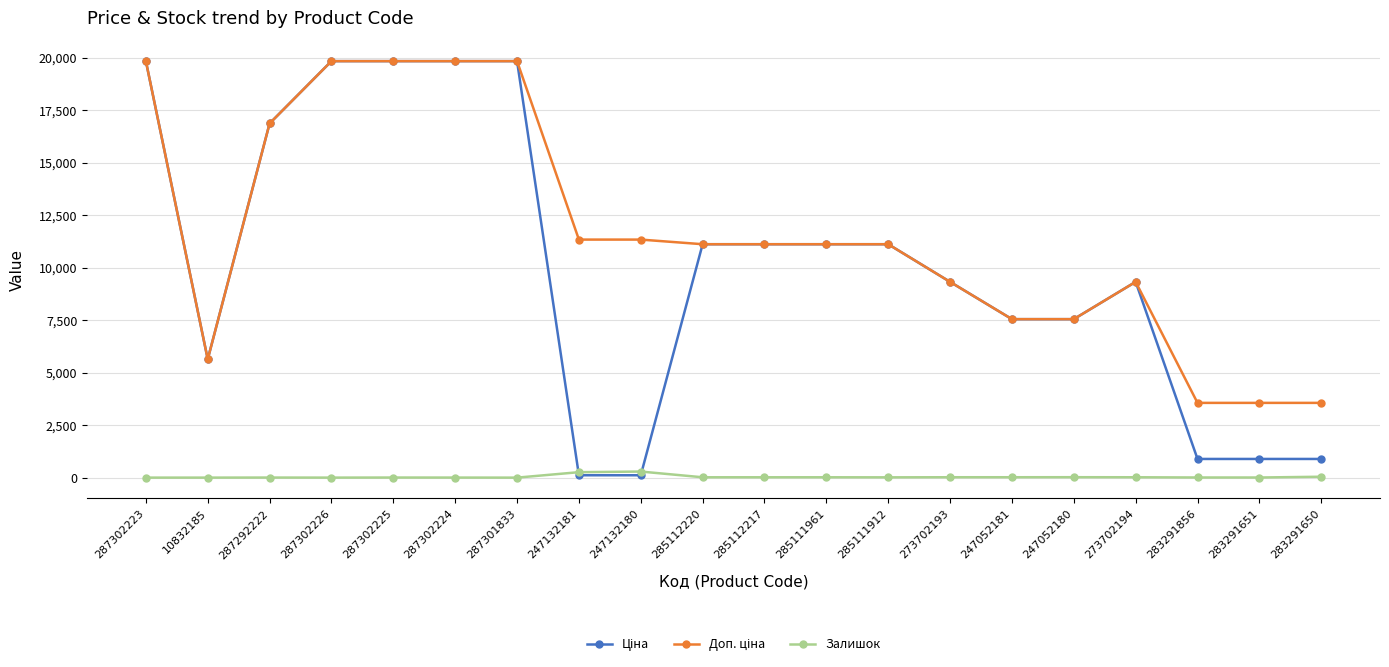

At how many categories does at least one series exceed 12039?

6